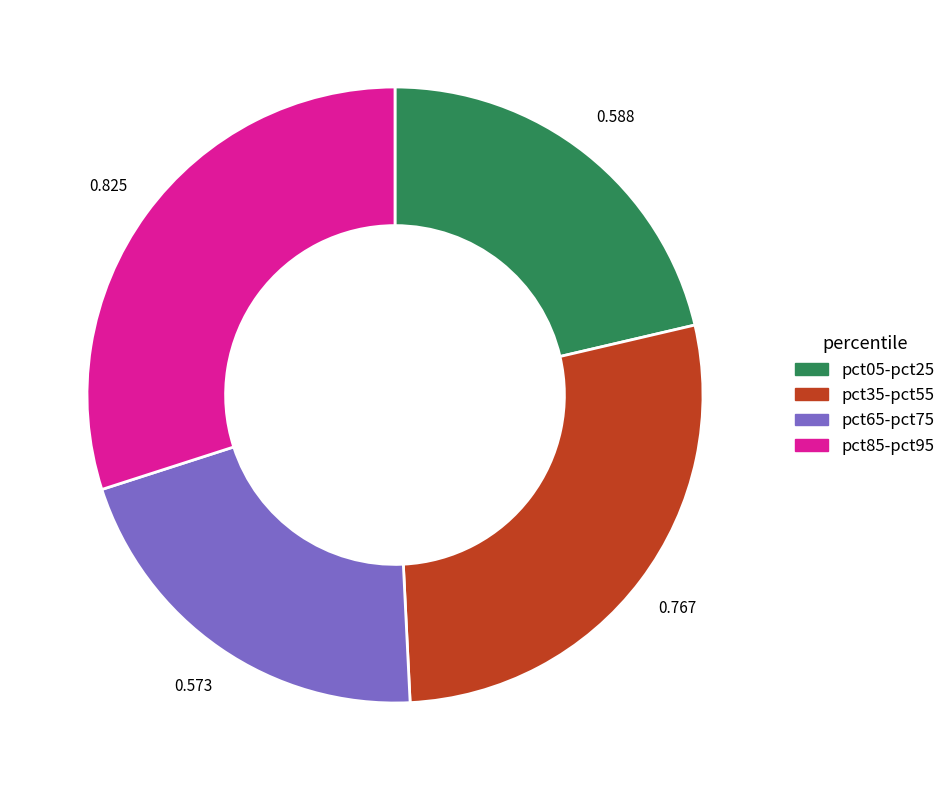

How many segments does this pie chart have?

4